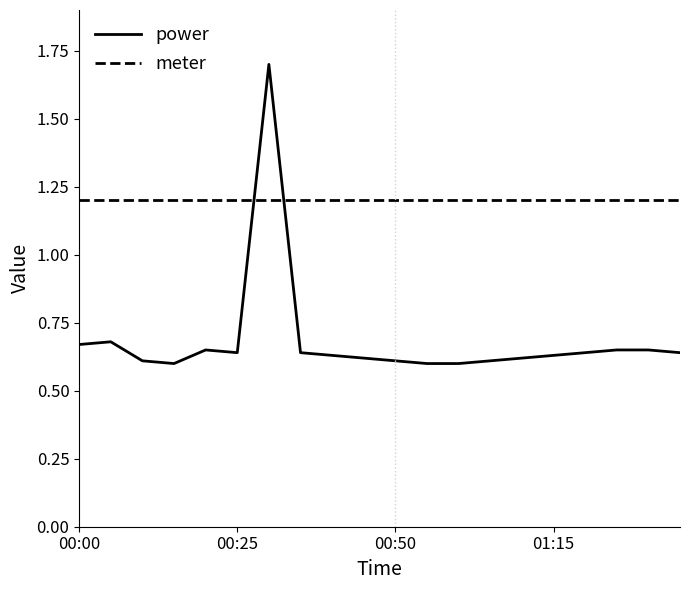

Which series has the largest total across all categories?

meter